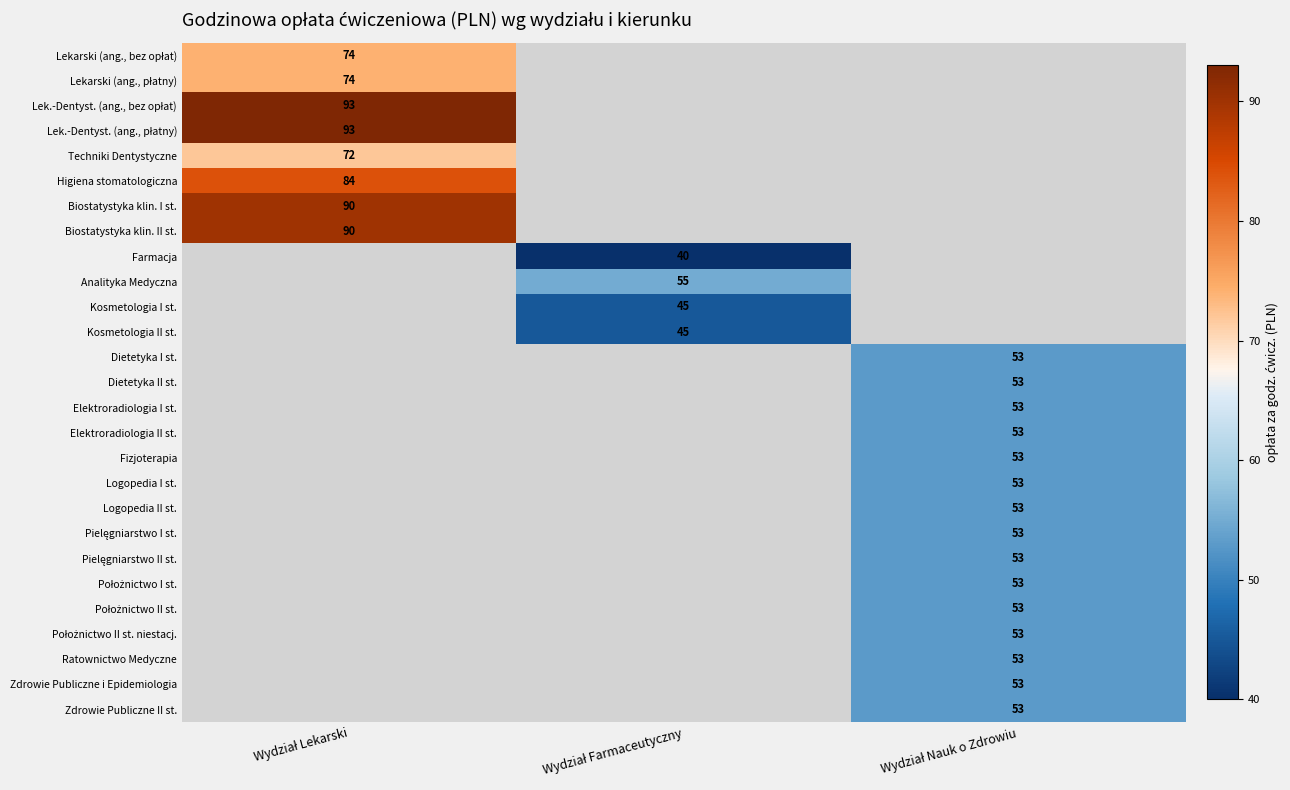

At which label does Lek.-Dentyst. (ang., płatny) reach its peak?

Wydział Lekarski